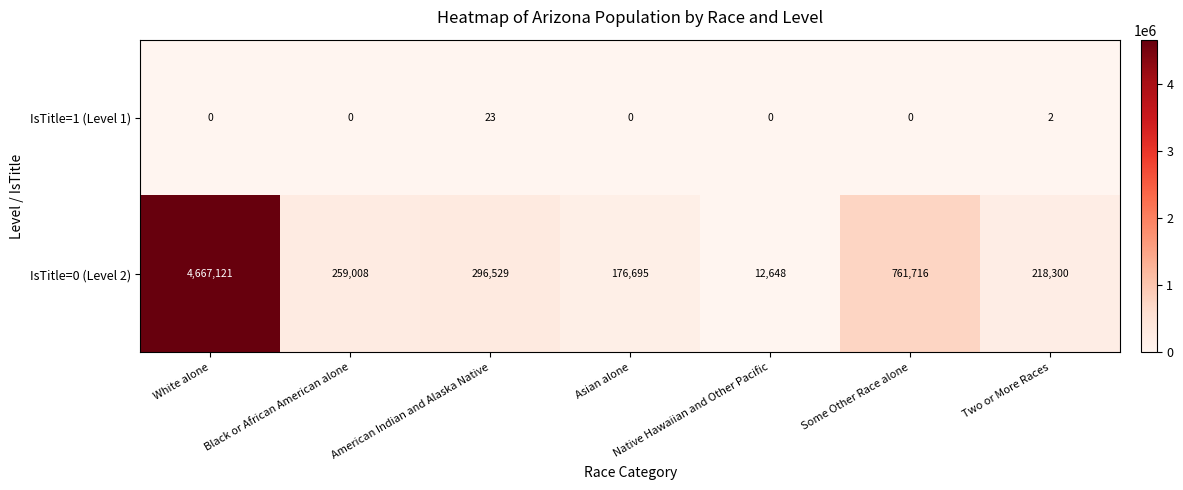

What is the total value across all series at White alone?

4667121